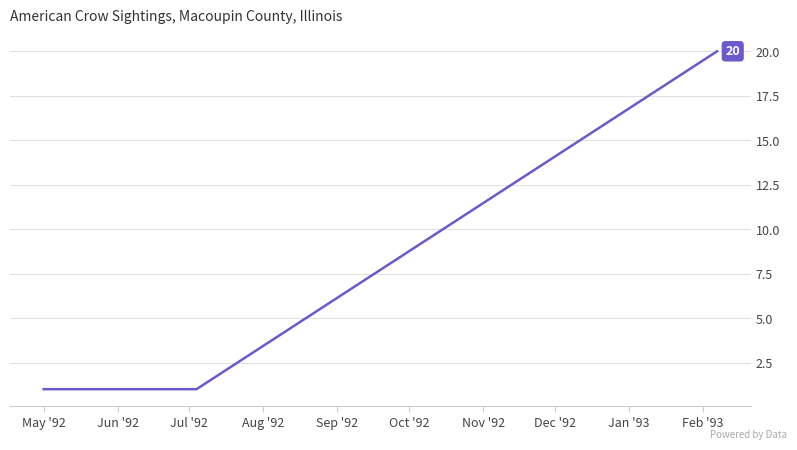

What is the sum of all values?

22